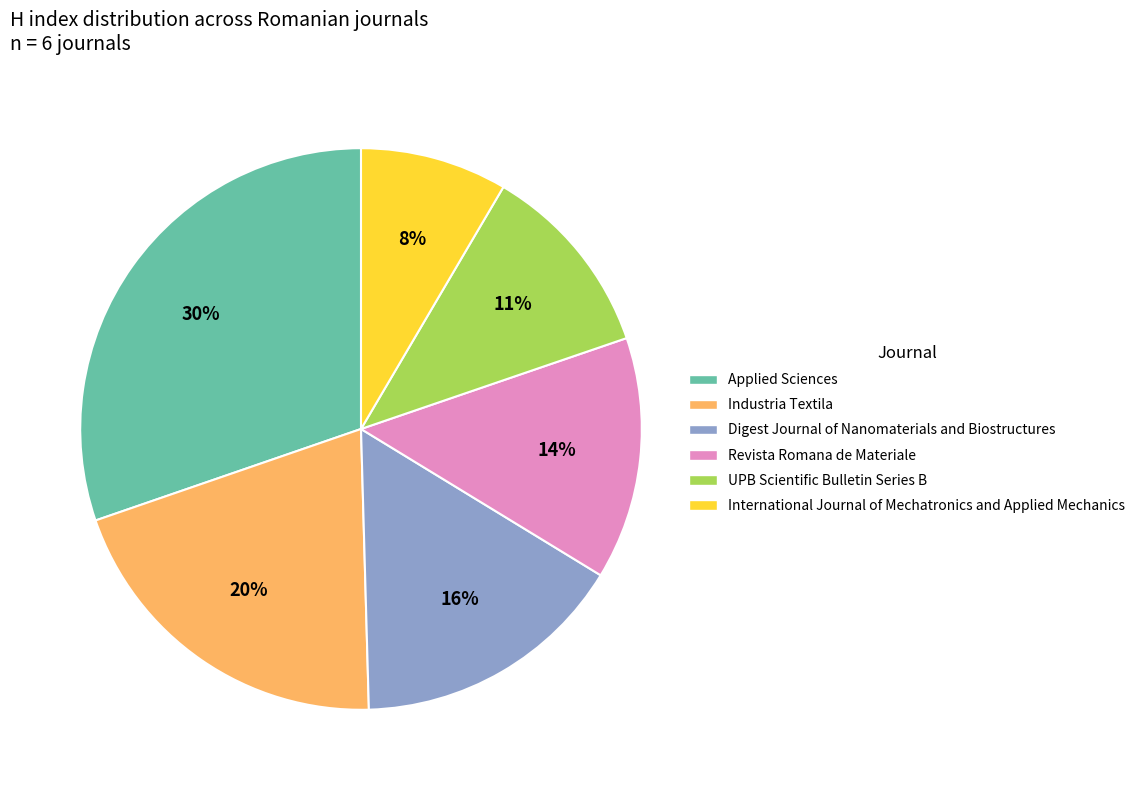

Rank the categories by value from lowest to highest.

International Journal of Mechatronics and Applied Mechanics, UPB Scientific Bulletin Series B, Revista Romana de Materiale, Digest Journal of Nanomaterials and Biostructures, Industria Textila, Applied Sciences